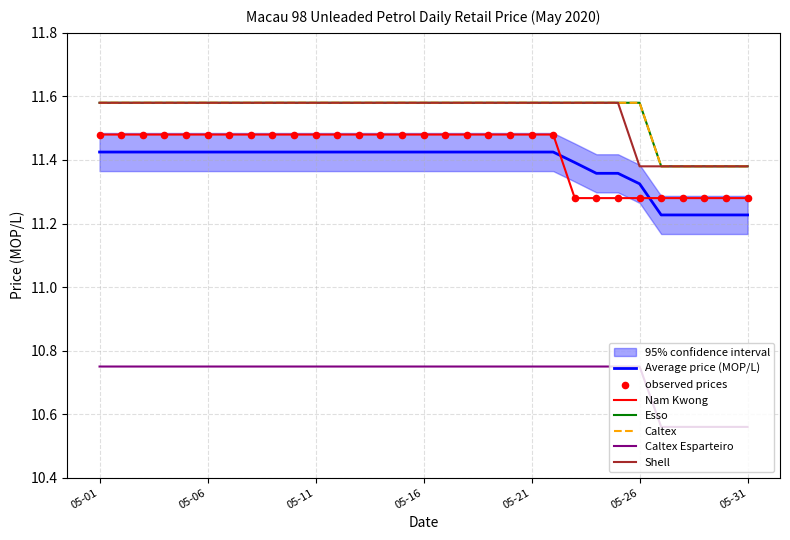

At how many categories does at least one series exceed 11?

31